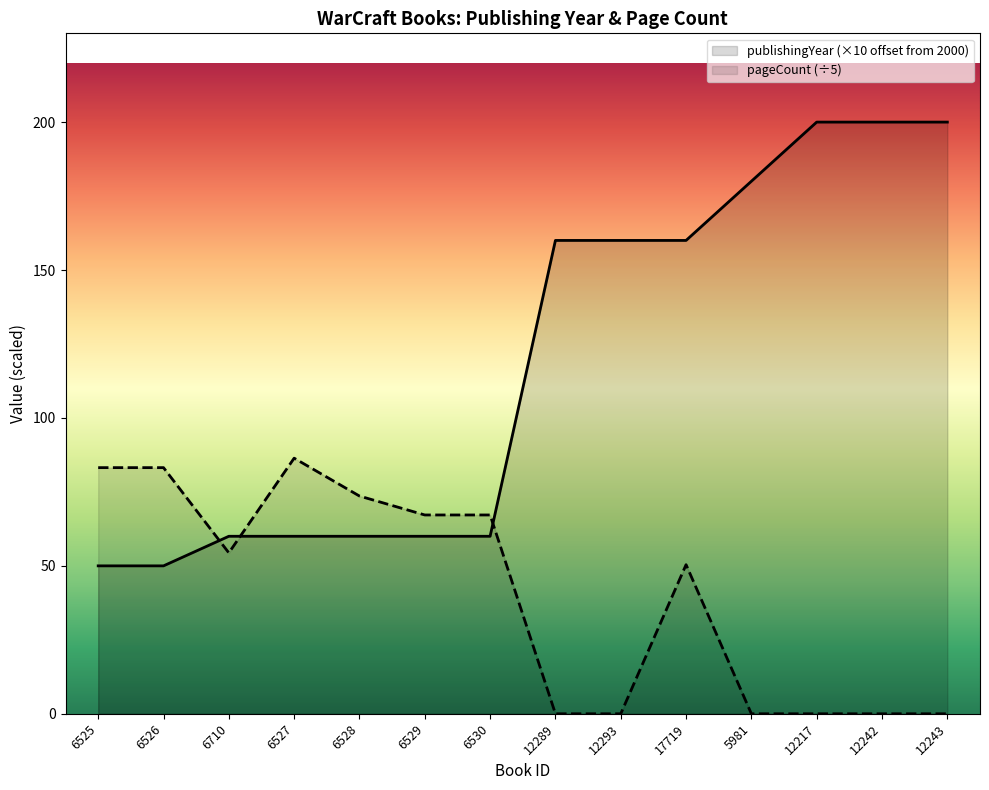

At which category does pageCount (÷5) reach its first local valley?

6710